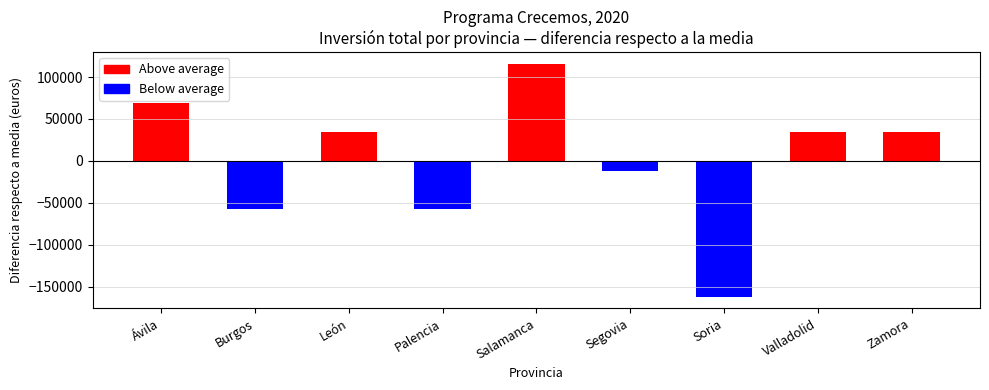

Are the bars grouped side by side (vs. stacked)?

No